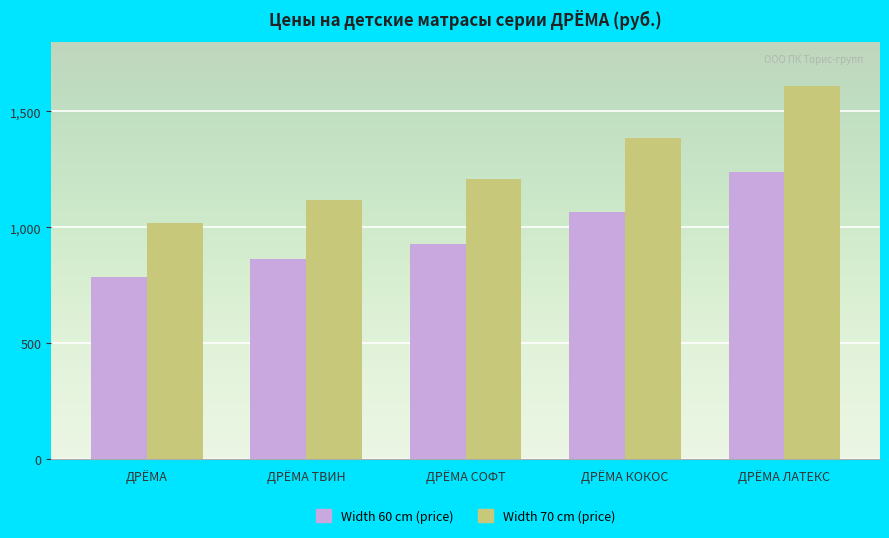

What is the total value across all series at ДРЁМА ЛАТЕКС?

2851.9